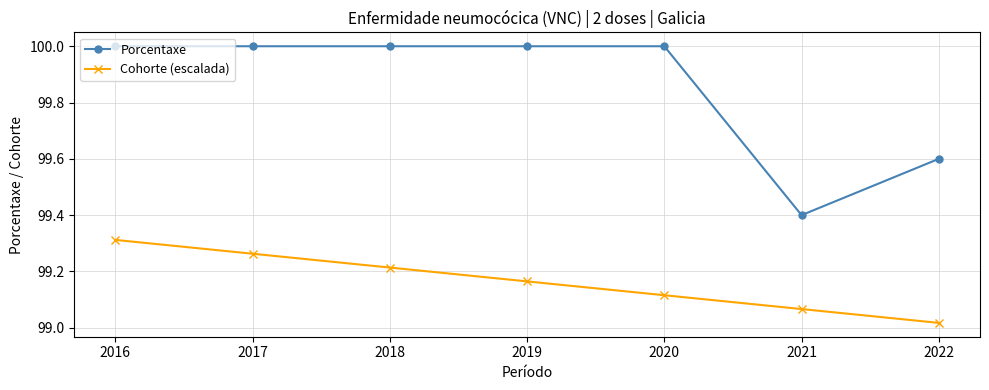

Which label corresponds to the smallest value in the chart?

2022